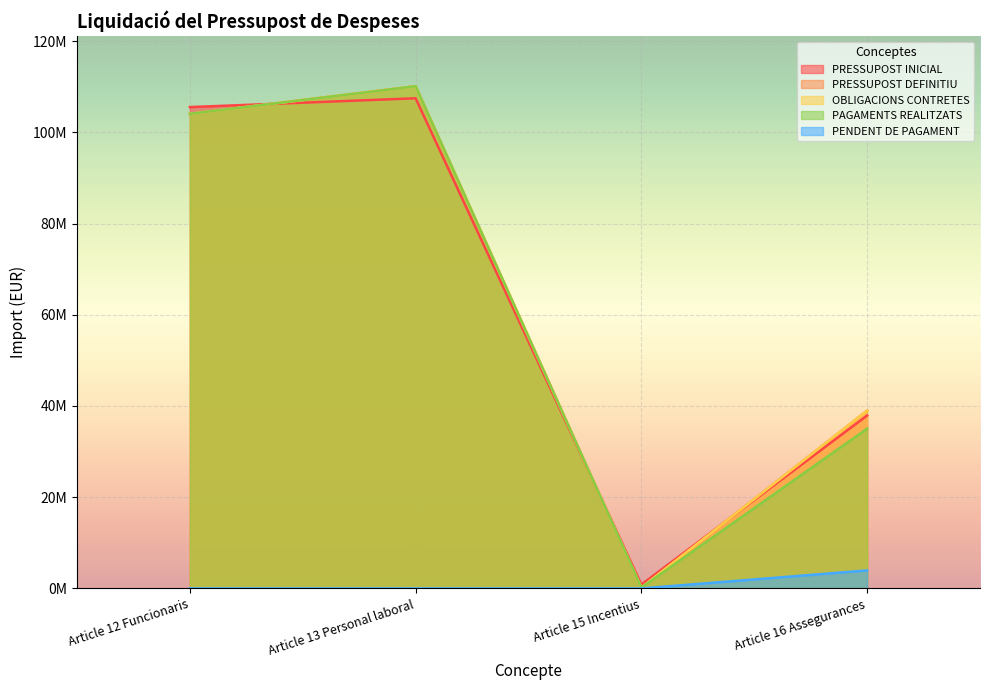

Which series ends up on top after the final intersection of PRESSUPOST INICIAL and OBLIGACIONS CONTRETES?

OBLIGACIONS CONTRETES